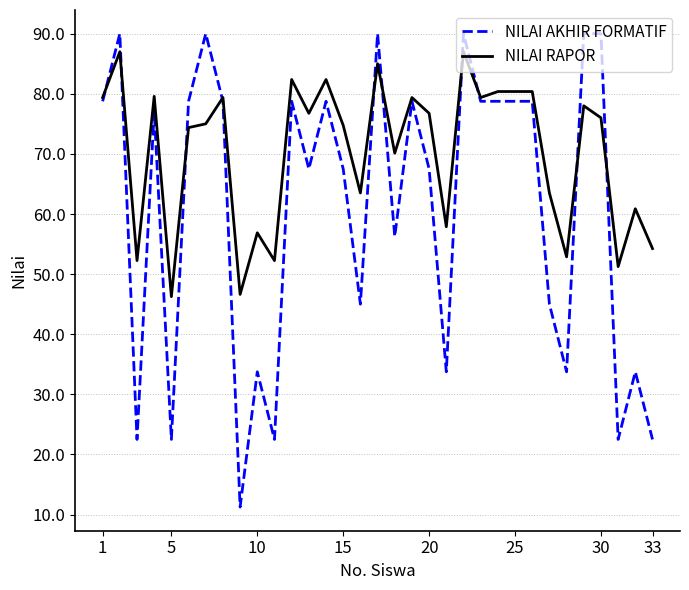

List the series in order of their peak value, highest first.

NILAI AKHIR FORMATIF, NILAI RAPOR